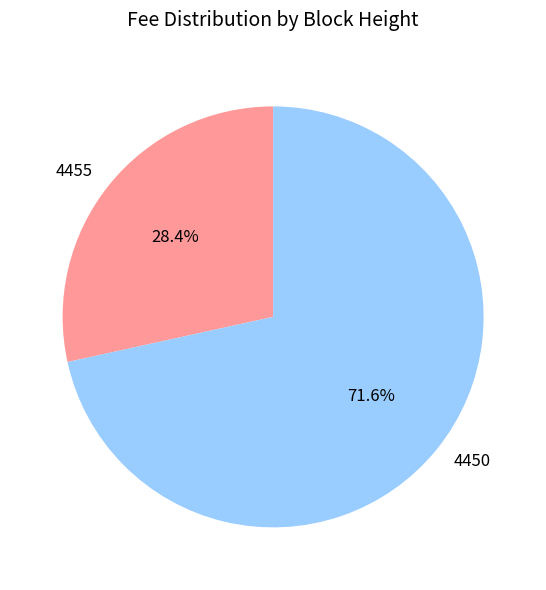

Which slice represents more than half of the pie?

4450